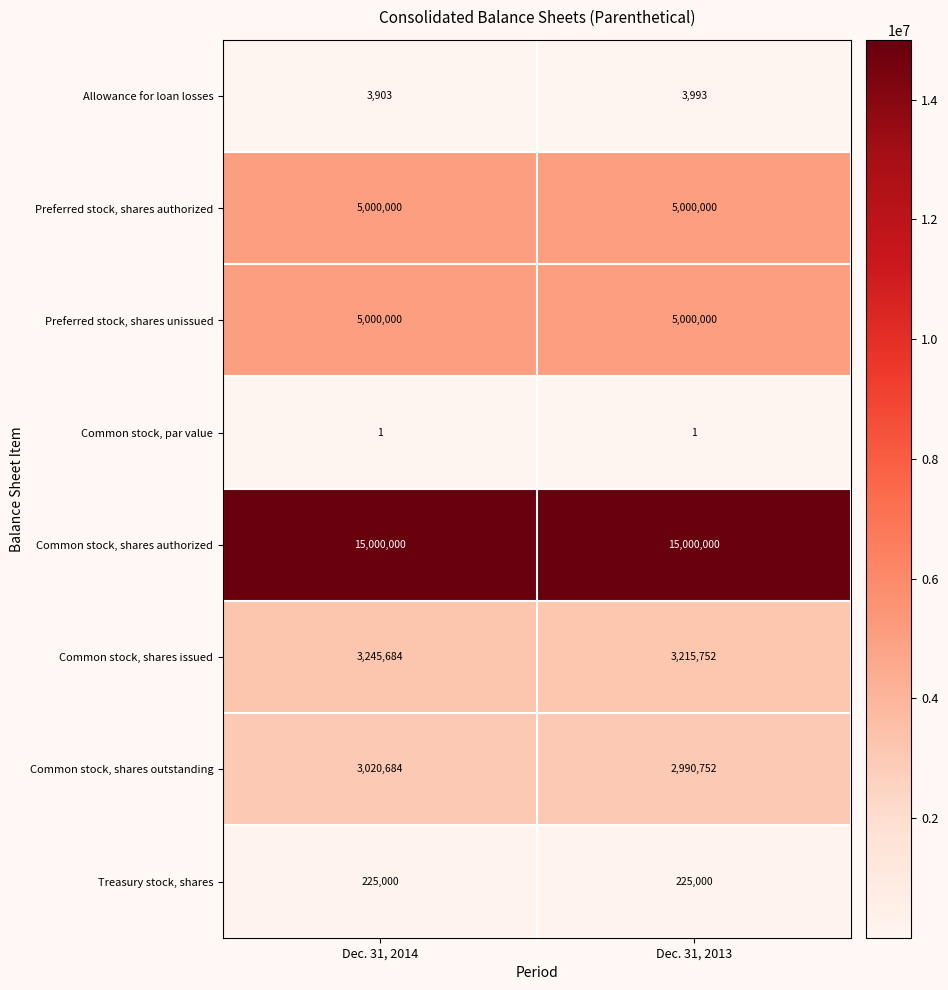

What is the sum of all Treasury stock, shares values?

450000